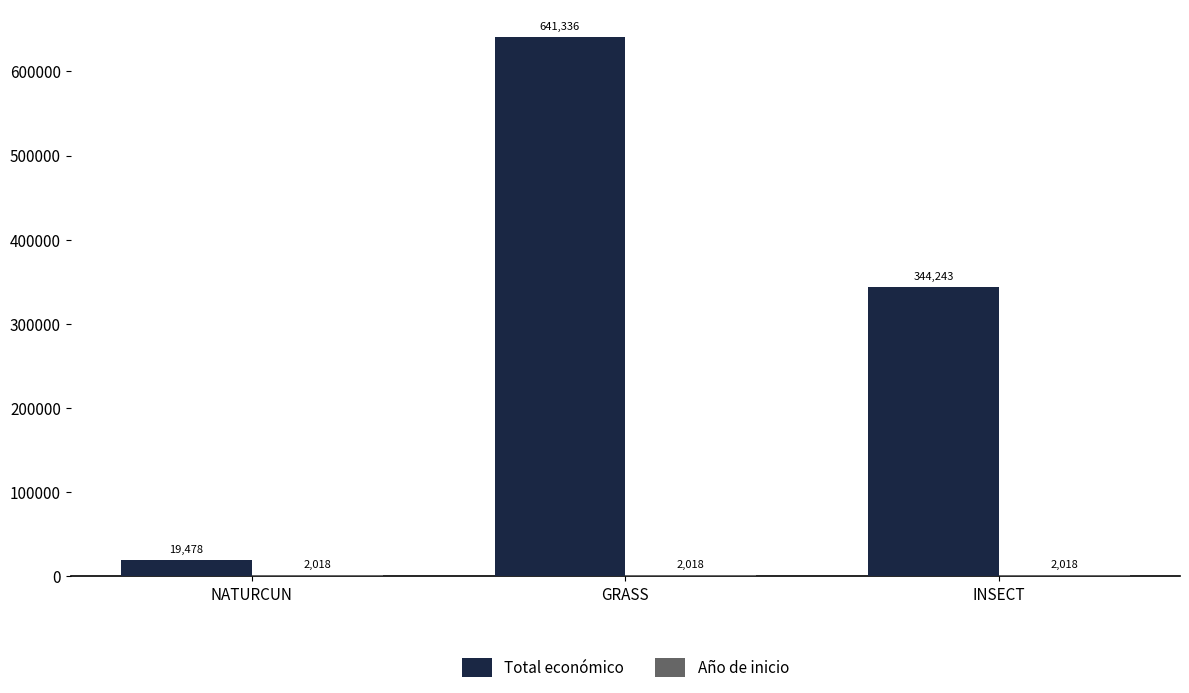

Between NATURCUN and INSECT, which series saw the biggest shift?

Total económico